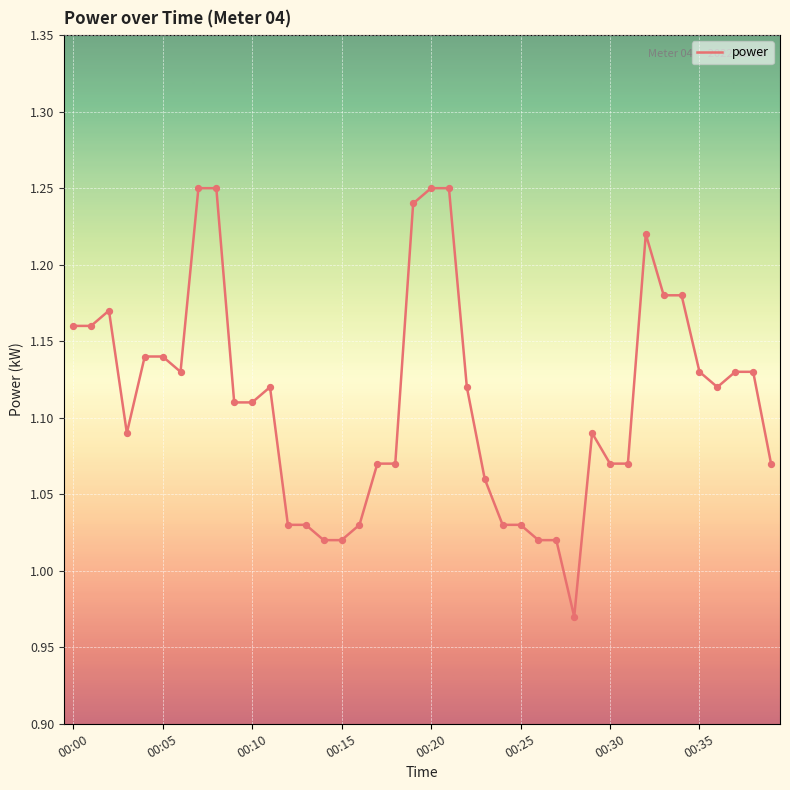

What is the difference between the maximum and minimum values?

0.3